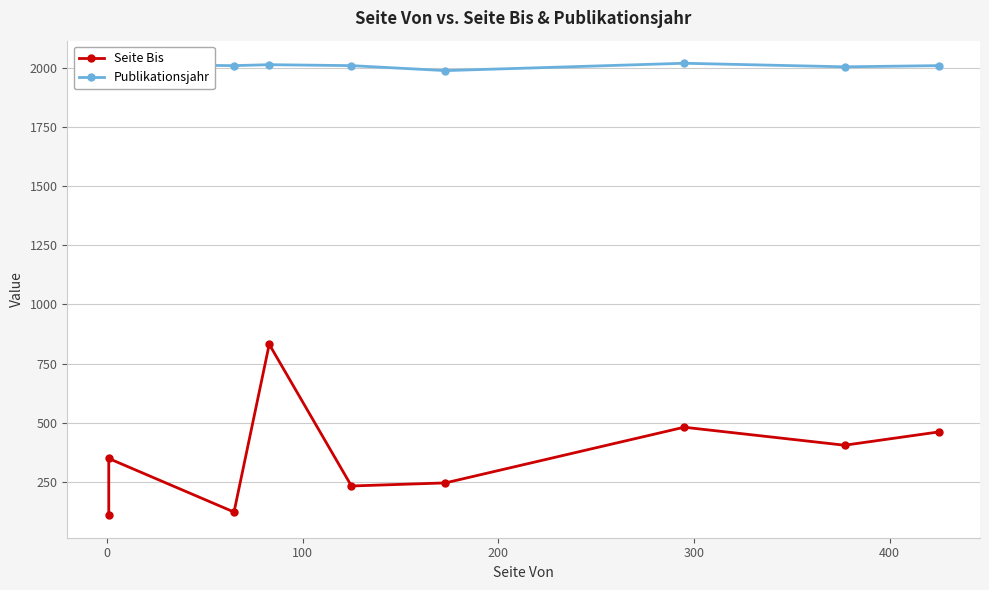

Is the value of Seite Bis at −100 greater than the value of Publikationsjahr at 7?

No